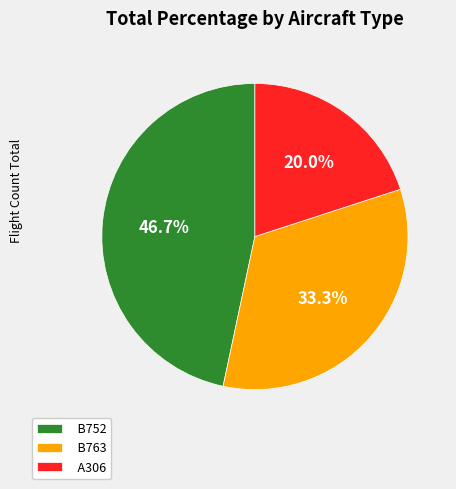

True or false: B763 accounts for 44% of the total.

False